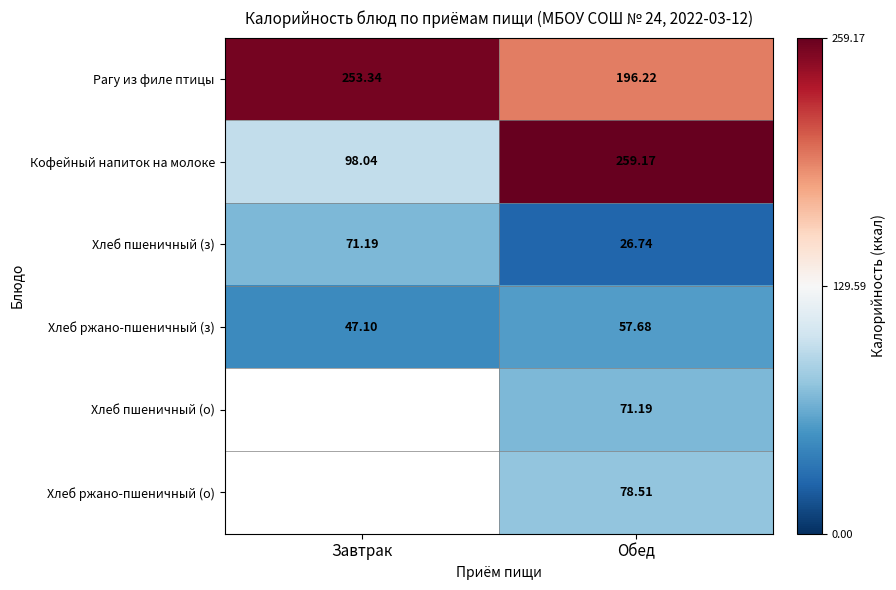

At which label does Рагу из филе птицы first exceed 253?

Завтрак